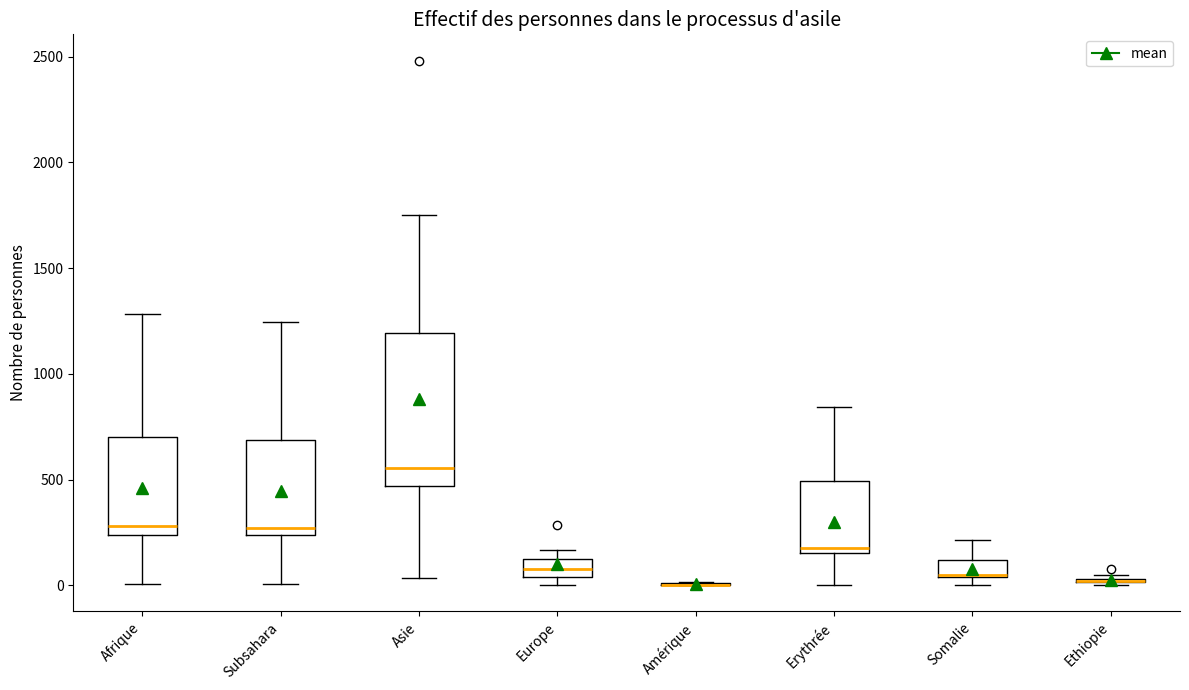

Which box is the tallest, from its lower edge to its upper edge?

Asie